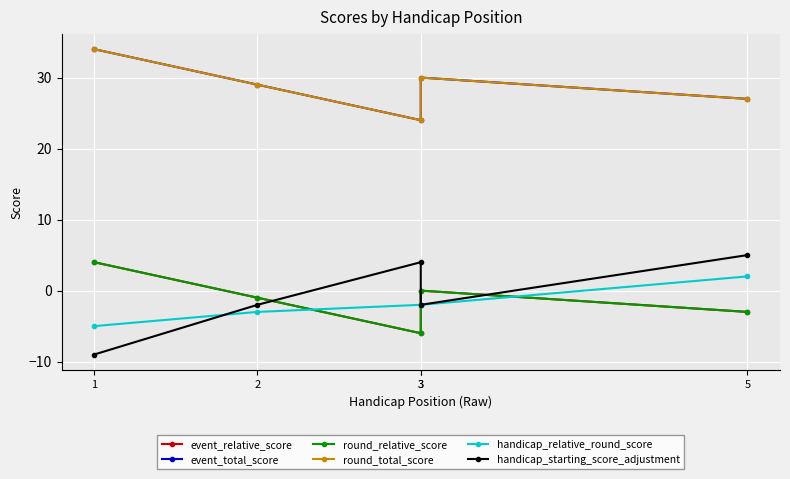

Reading right to left, transcribe all the data shown in this chart.

event_relative_score: -3	0	-6	-1	4
event_total_score: 27	30	24	29	34
round_relative_score: -3	0	-6	-1	4
round_total_score: 27	30	24	29	34
handicap_relative_round_score: 2	-2	-2	-3	-5
handicap_starting_score_adjustment: 5	-2	4	-2	-9